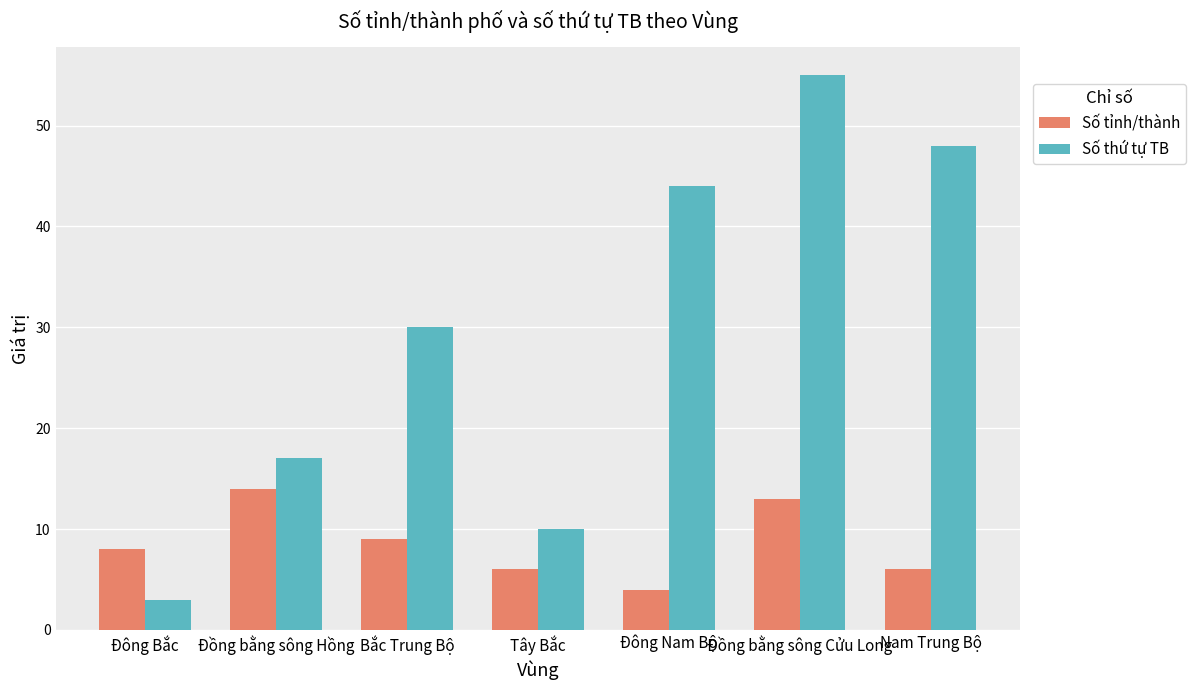

Where is Số thứ tự TB nearest to the value 29?

Bắc Trung Bộ